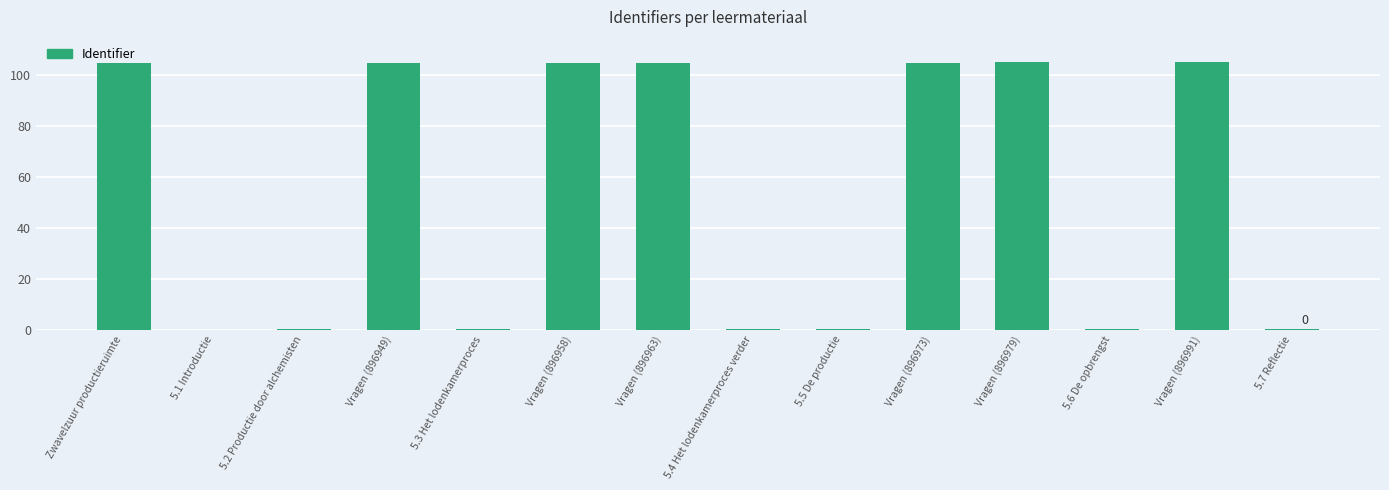

What is the change in value from Vragen (896949) to Vragen (896963)?

+0.1